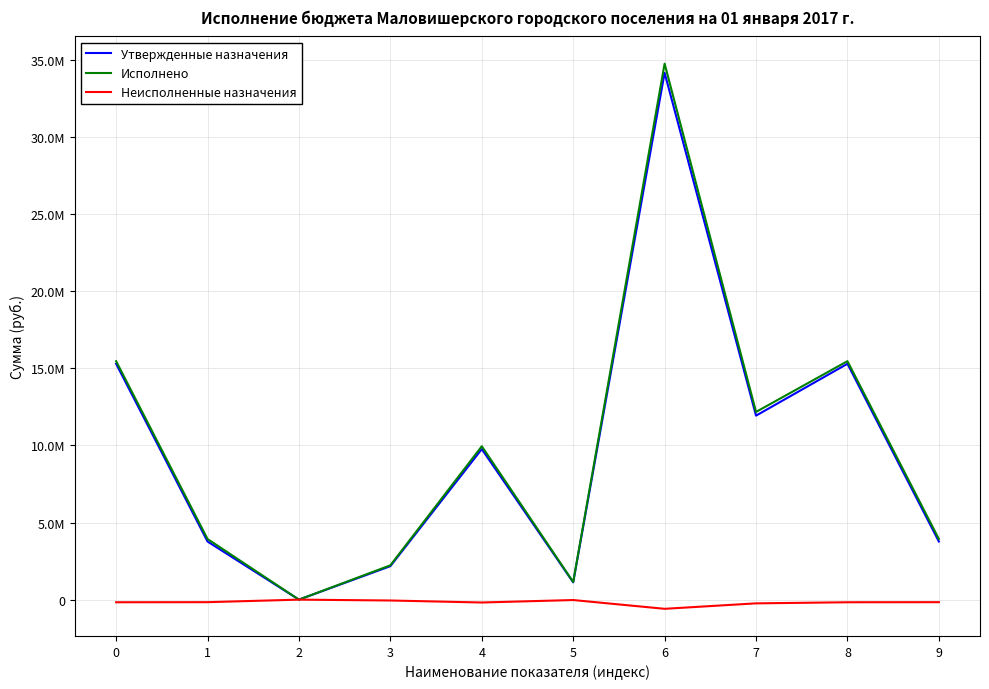

Is the value of Исполнено at 1 greater than the value of Утвержденные назначения at 1?

Yes